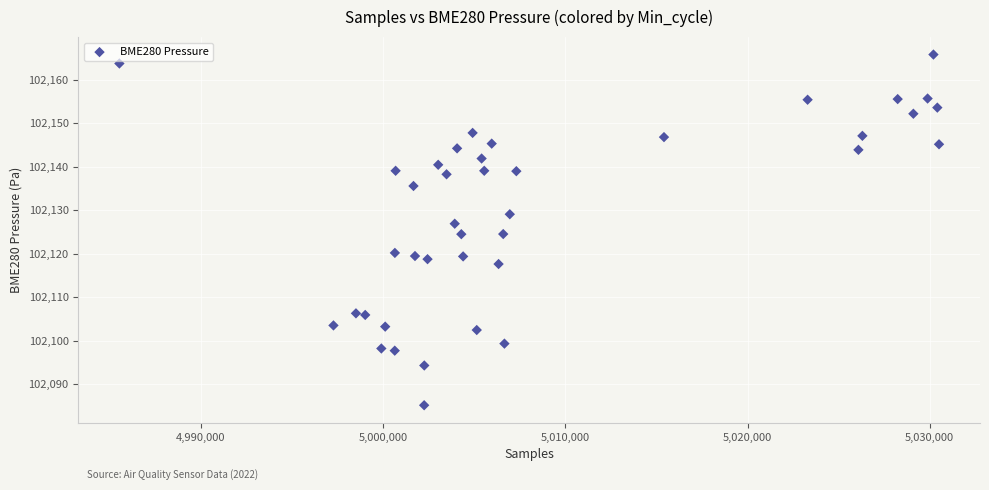

What is the range of X values (max minus min)?

44988.0